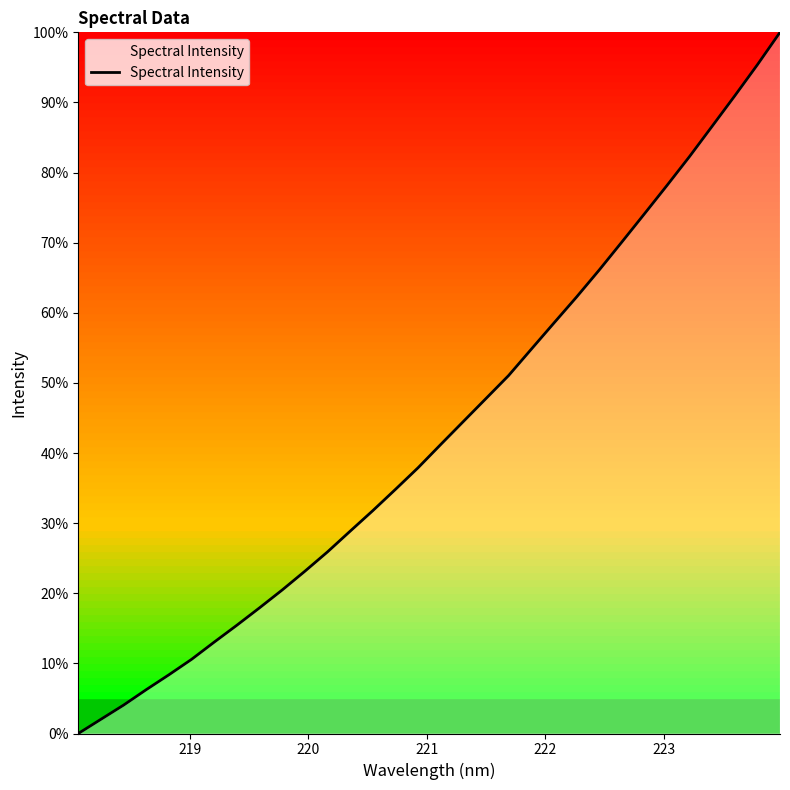

What is the maximum value shown in the chart?

100.0